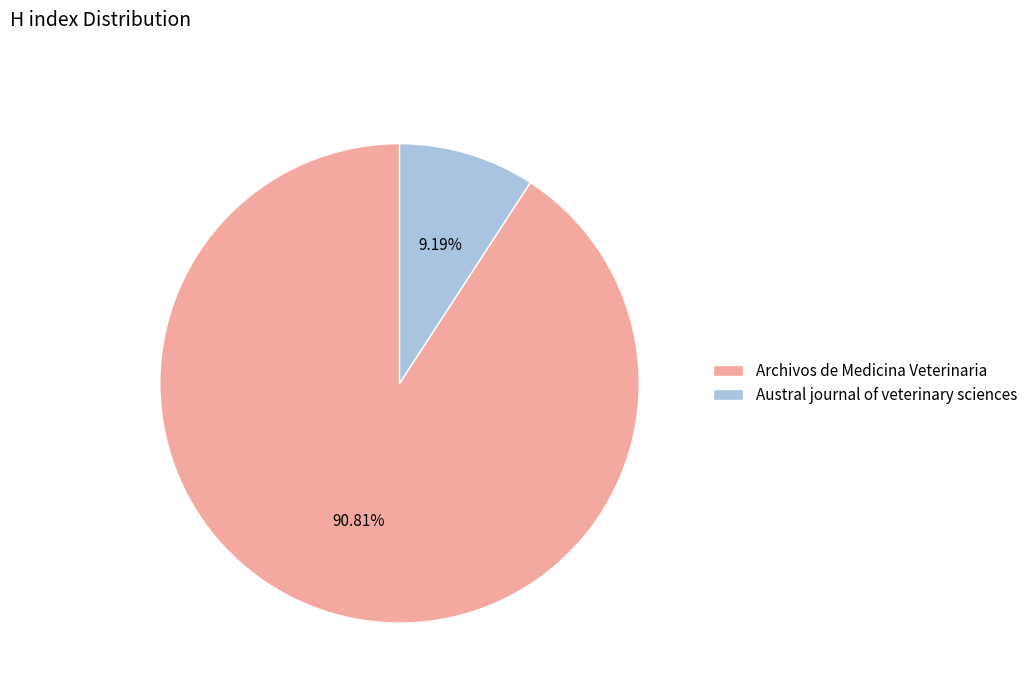

What is the largest slice in the pie chart?

Archivos de Medicina Veterinaria